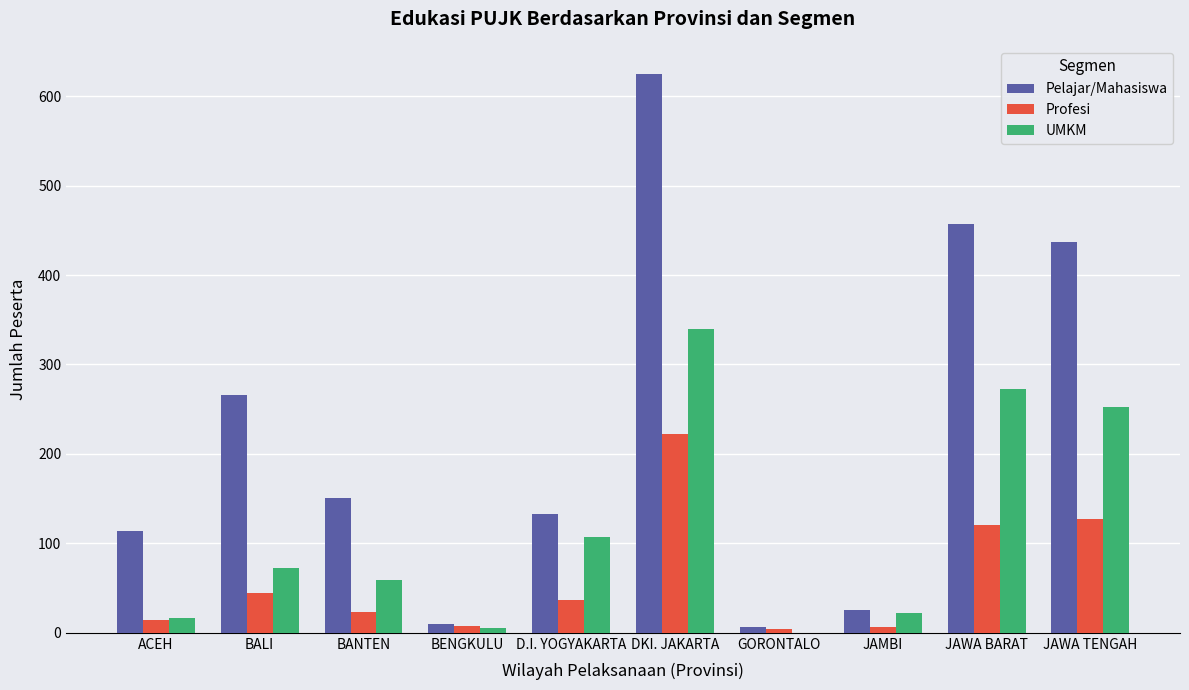

What are all the series names shown in the legend?

Pelajar/Mahasiswa, Profesi, UMKM